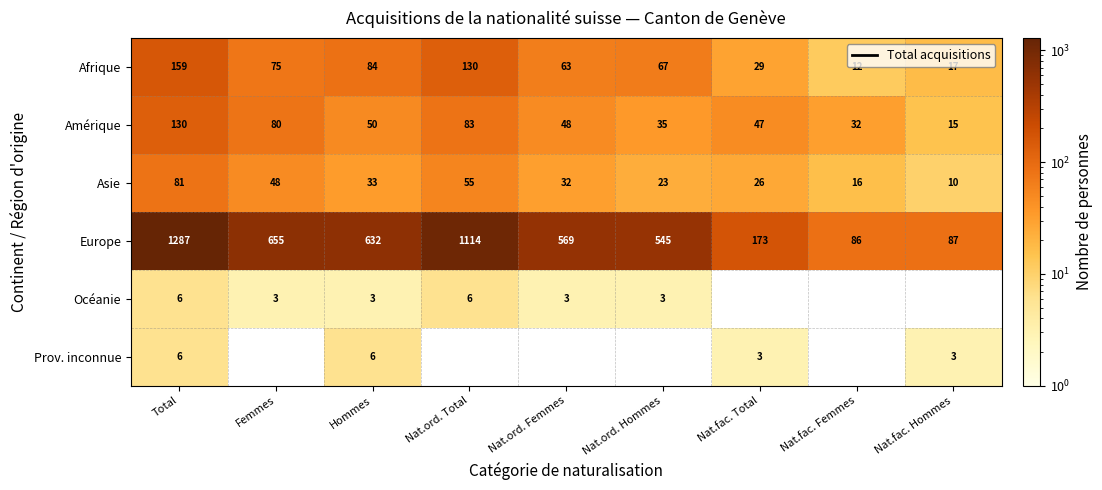

List the labels in order of Amérique value, smallest first.

Nat.fac. Hommes, Nat.fac. Femmes, Nat.ord. Hommes, Nat.fac. Total, Nat.ord. Femmes, Hommes, Femmes, Nat.ord. Total, Total